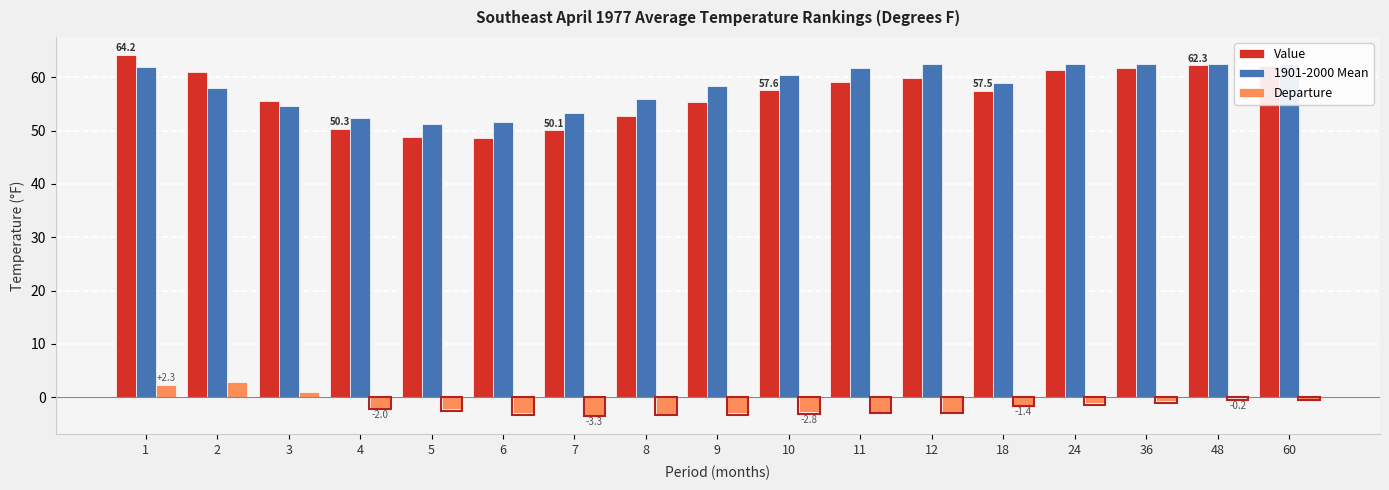

Reading right to left, what are all the values shown in this chart?

Value: 62.2	62.3	61.7	61.4	57.5	59.8	59.1	57.6	55.4	52.8	50.1	48.7	48.9	50.3	55.6	61.0	64.2
1901-2000 Mean: 62.5	62.5	62.5	62.5	58.9	62.5	61.8	60.4	58.4	55.9	53.4	51.7	51.2	52.3	54.6	58.1	61.9
Departure: -0.3	-0.2	-0.8	-1.1	-1.4	-2.7	-2.7	-2.8	-3.0	-3.1	-3.3	-3.0	-2.3	-2.0	1.0	2.9	2.3